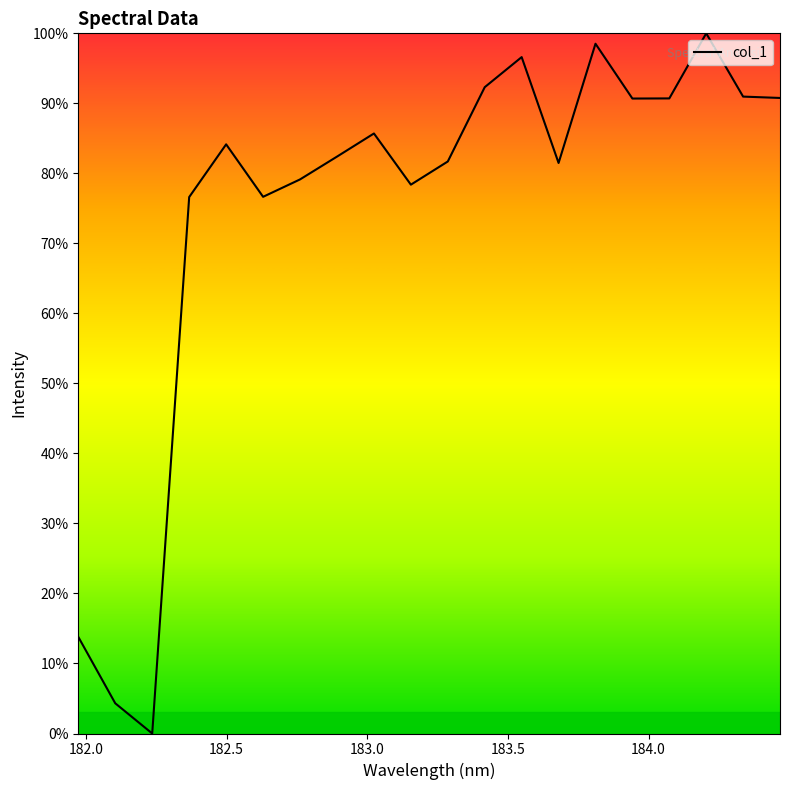

What is the difference between the maximum and minimum values?

100.0